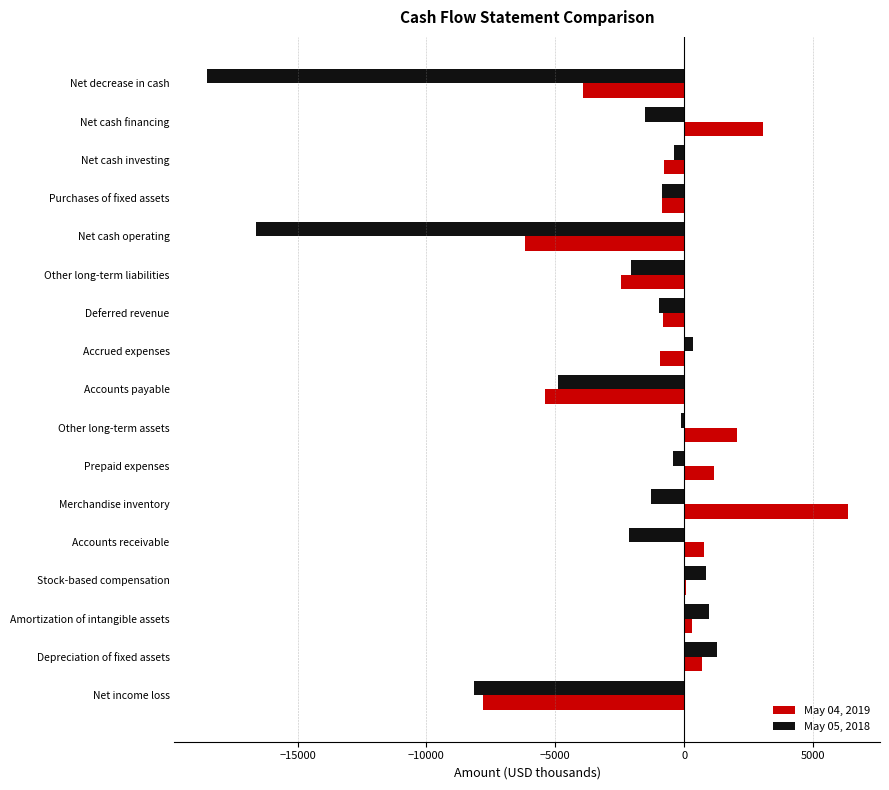

Which series changed the most between Merchandise inventory and Net cash operating?

May 05, 2018